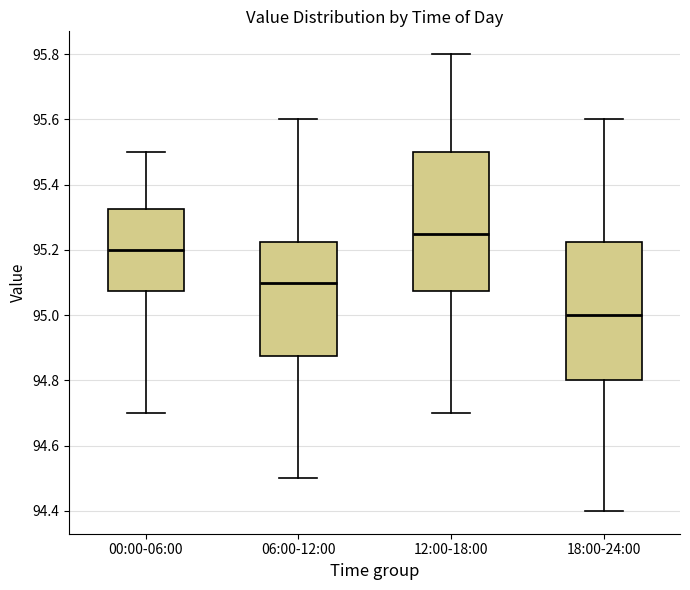

Reading left to right, transcribe this box plot: for each box, give where its median line is, the range the box spans, and where its two whiskers end, as read against the y-axis. The values are not printed on the chart, so give them approximately, as read against the axis.

00:00-06:00: median 95.20, box 95.08 to 95.32, whiskers 94.70 to 95.50
06:00-12:00: median 95.10, box 94.88 to 95.22, whiskers 94.50 to 95.60
12:00-18:00: median 95.26, box 95.08 to 95.50, whiskers 94.70 to 95.80
18:00-24:00: median 95.00, box 94.80 to 95.22, whiskers 94.40 to 95.60